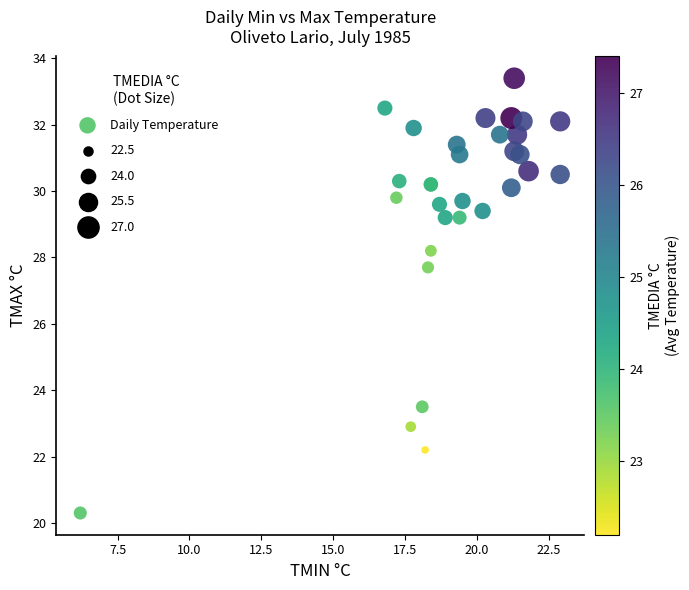

What Y value in the scatter plot is closest to 26?

27.7